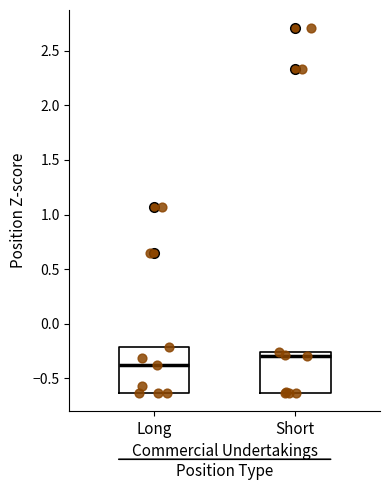

Reading left to right, transcribe this box plot: for each box, give where its median line is, the range the box spans, and where its two whiskers end, as read against the y-axis. The values are not printed on the chart, so give them approximately, as read against the axis.

Long: median -0.40, box -0.65 to -0.20, whiskers -0.65 to -0.20
Short: median -0.30, box -0.65 to -0.25, whiskers -0.65 to -0.25